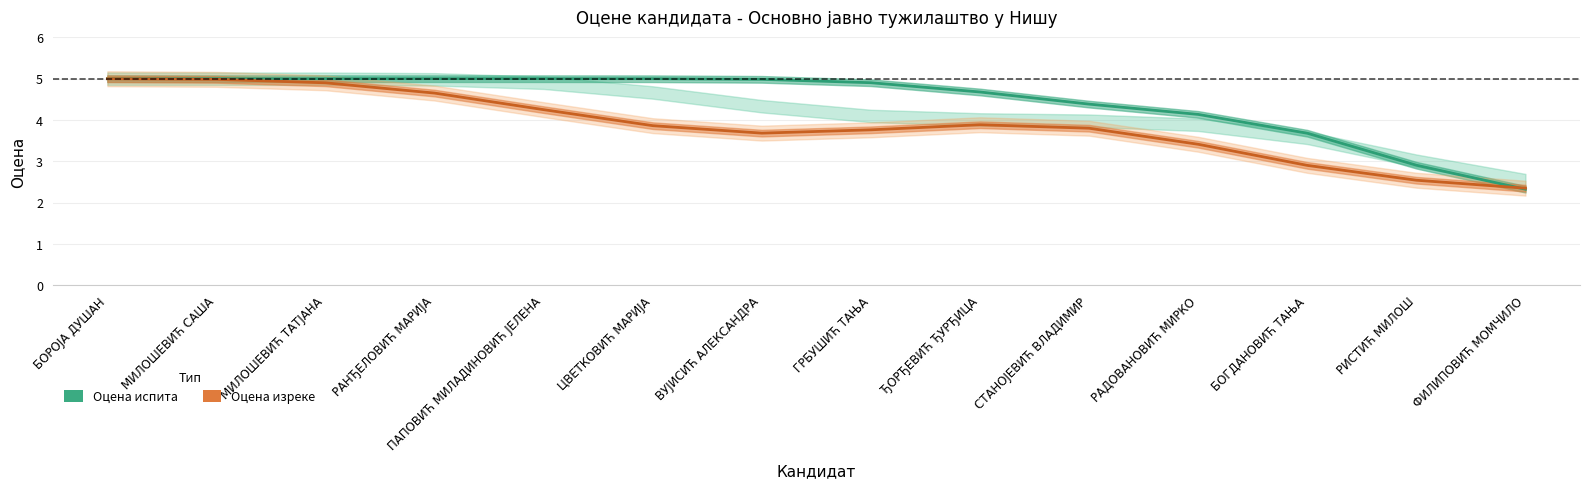

What is the value of the Оцена испита point at the 10th from the left?

4.4